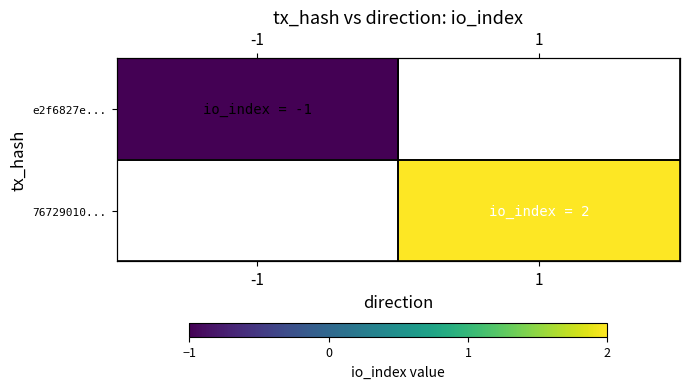

At which label is e2f6827e... closest to -1?

-1